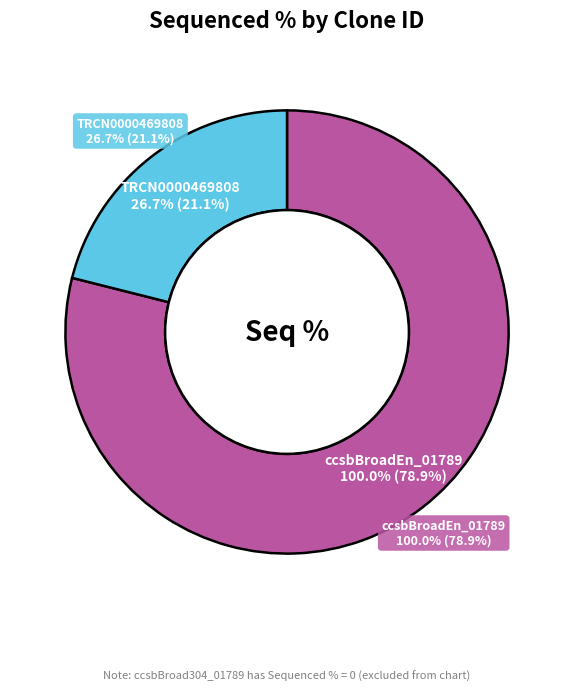

Combined, do TRCN0000469808 and ccsbBroad304_01789 account for over 50%?

No